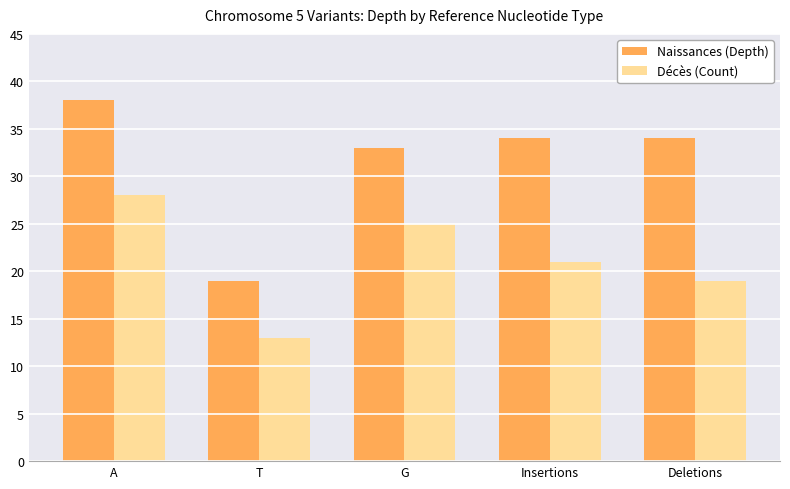

What is the total value across all series at G?

58